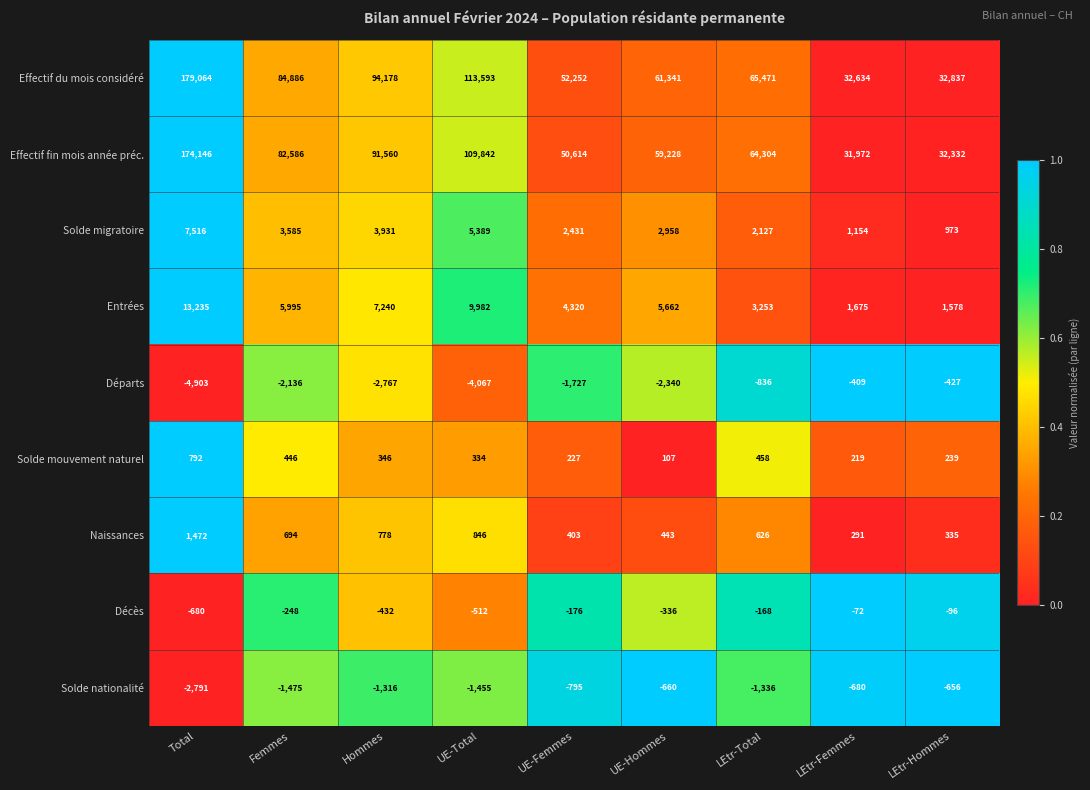

Is it true that Départs equals -2136 at Femmes?

True